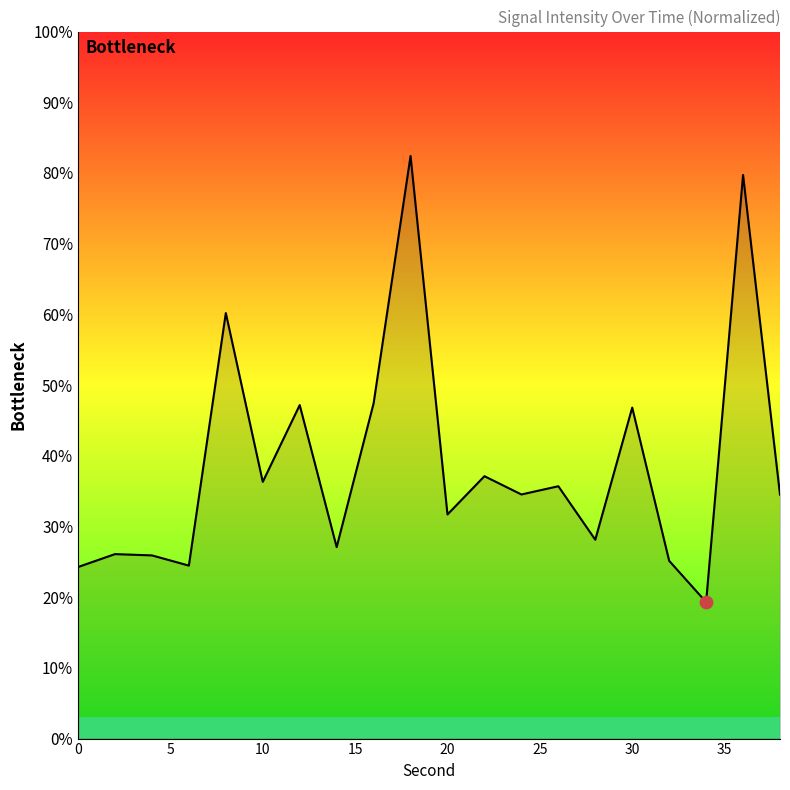

What is the greatest value displayed?

82.4